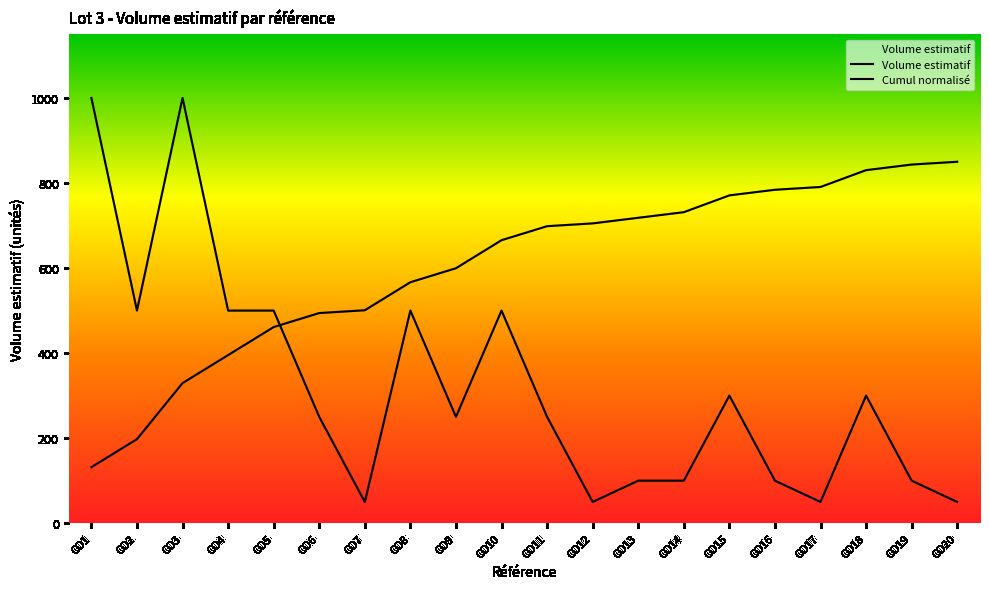

What is the sum of all Cumul normalisé values?

12064.7